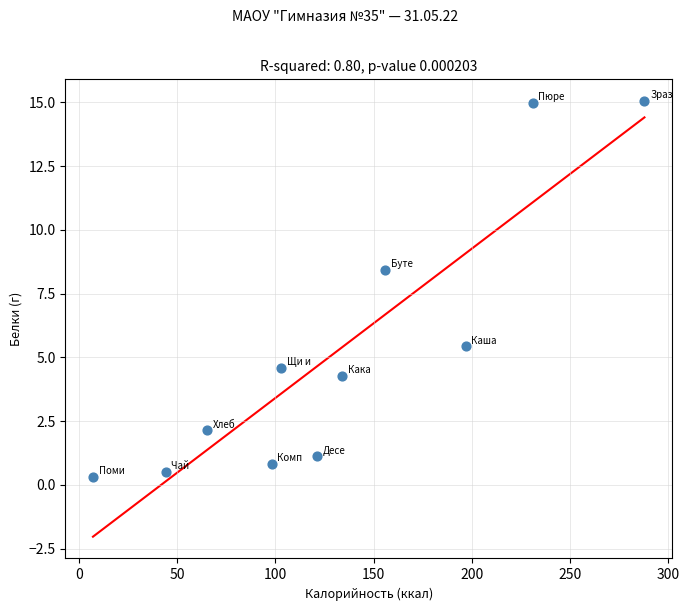

What is the average Y value?

5.2